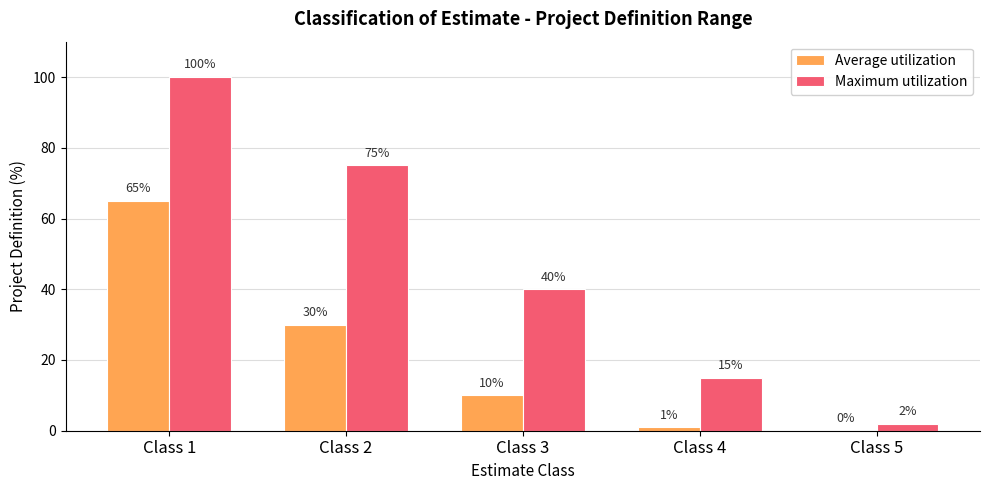

Which series changed the most between Class 2 and Class 5?

Maximum utilization